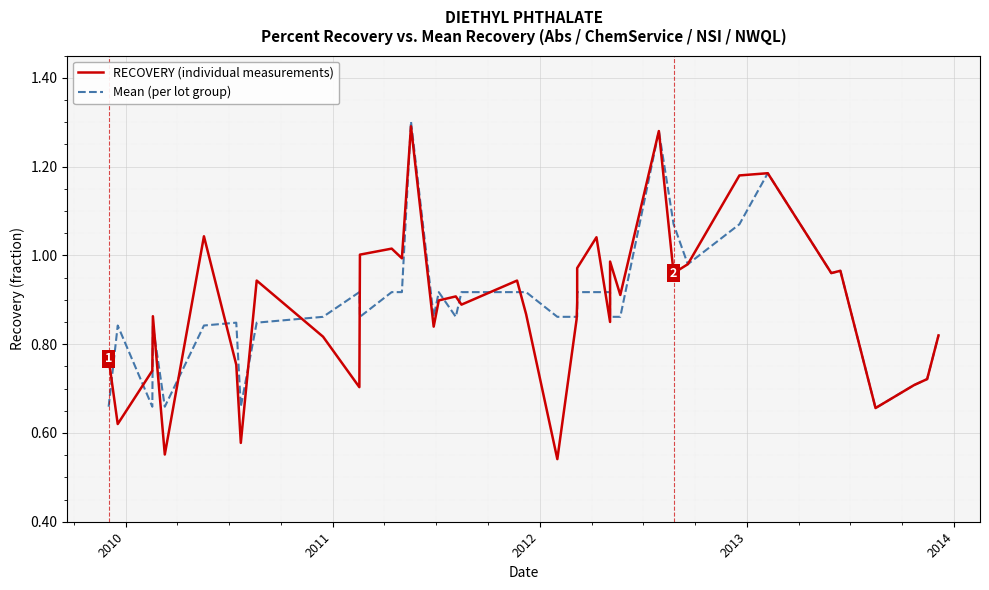

Reading right to left, list all the values displayed in this chart.

RECOVERY (individual measurements): 0.8	0.7	0.7	0.7	1.0	1.0	1.2	1.2	1.0	1.0	1.3	0.9	1.0	0.8	1.0	1.0	0.9	0.9	0.5	0.9	0.9	0.9	0.9	0.9	0.8	1.3	1.0	1.0	1.0	0.7	0.8	0.9	0.6	0.8	1.0	0.6	0.9	0.7	0.6	0.8
Mean (per lot group): 0.8	0.7	0.7	0.7	1.0	1.0	1.2	1.1	1.0	1.1	1.3	0.9	0.9	0.9	0.9	0.9	0.9	0.9	0.9	0.9	0.9	0.9	0.9	0.9	0.9	1.3	0.9	0.9	0.9	0.9	0.9	0.8	0.7	0.8	0.8	0.7	0.8	0.7	0.8	0.7